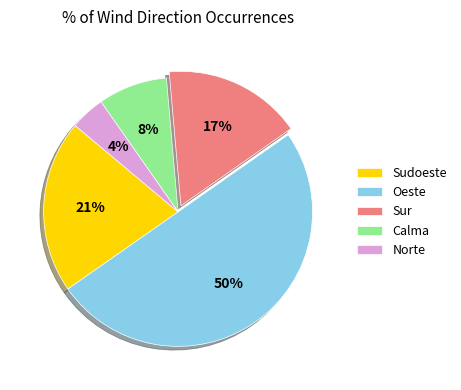

Which category has the smallest portion of the pie?

Norte